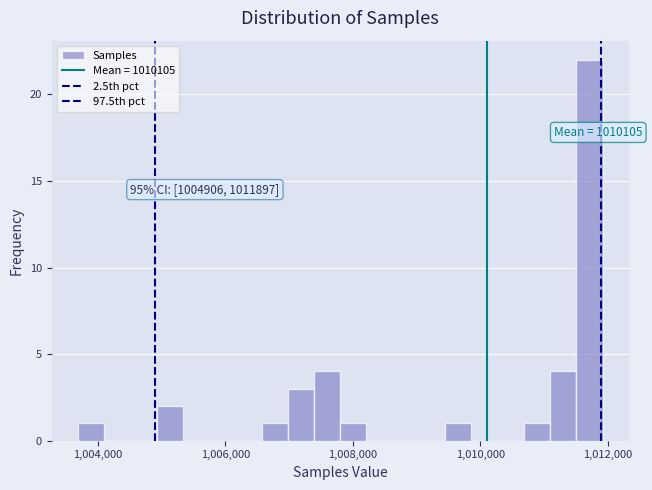

Read against the x-axis, roughly where is the centre of the tallest bar?

1011800